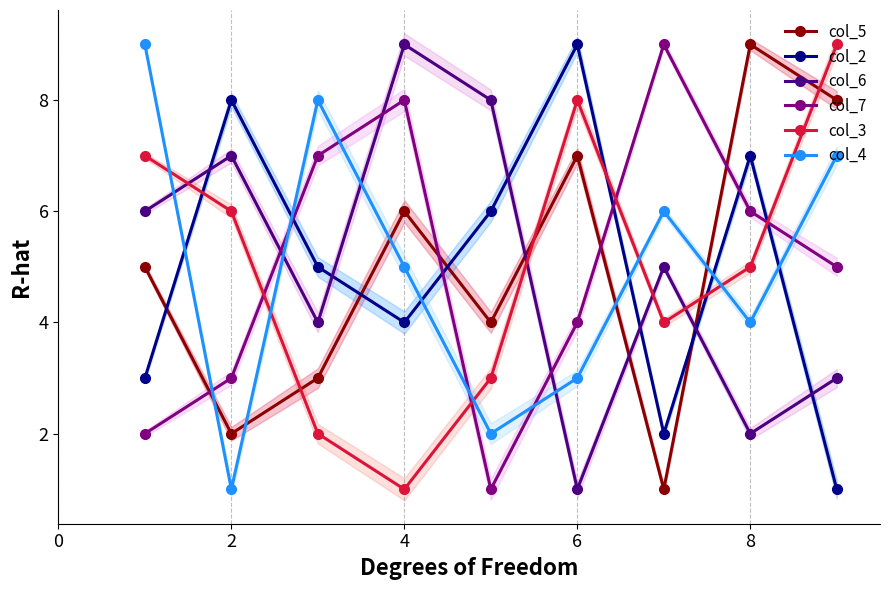

What is the value of the col_7 point at the 3rd from the left?

7